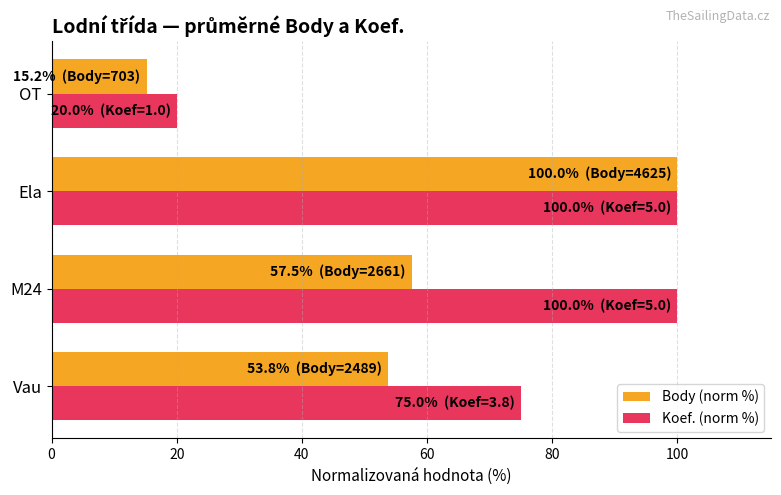

The Koef. (norm %) series shows 20.0 at OT. True or false?

True